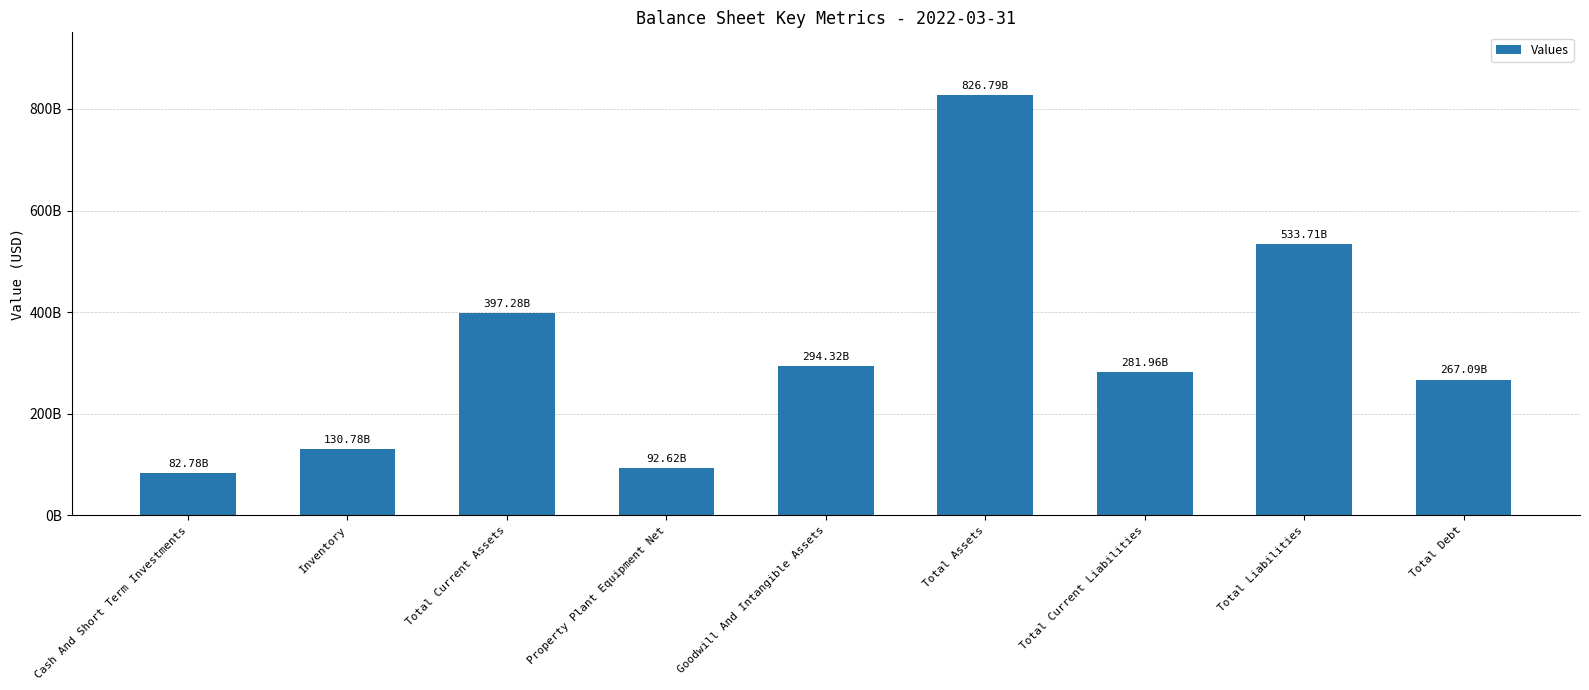

Read the value at Property Plant Equipment Net.

92620000000